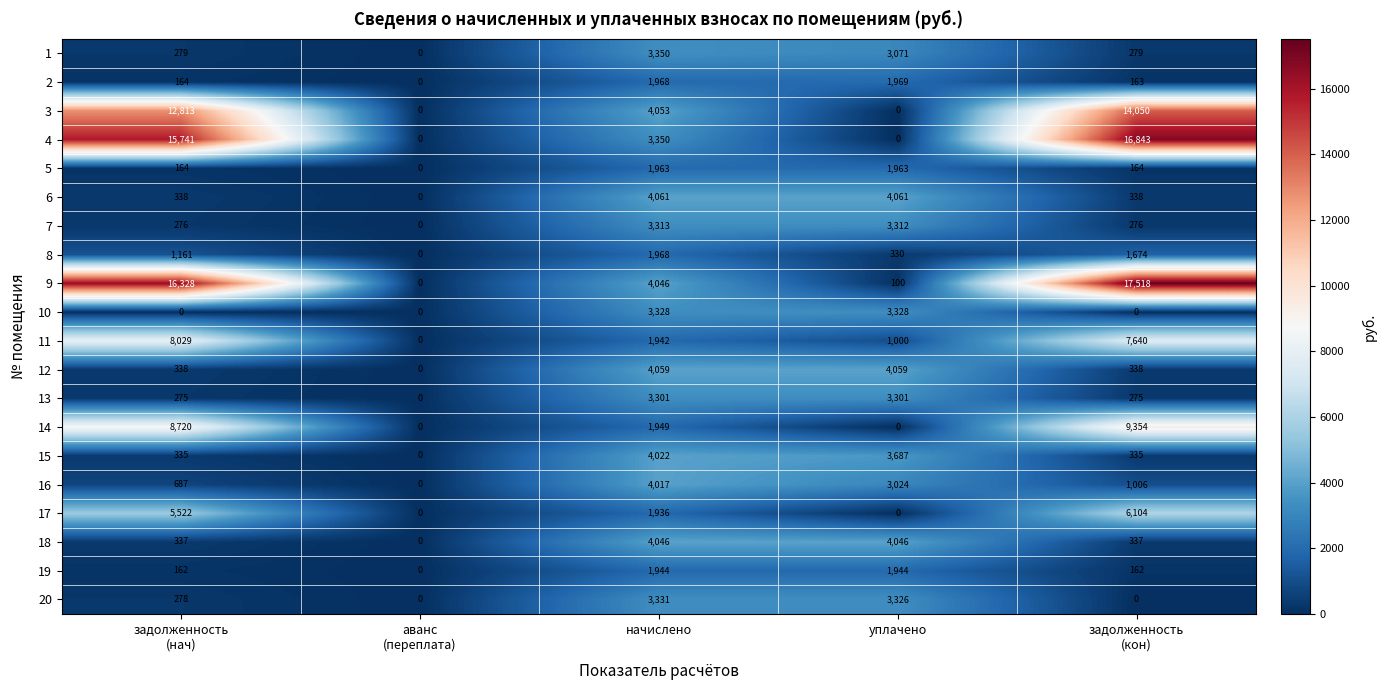

At how many categories does at least one series exceed 17491?

1